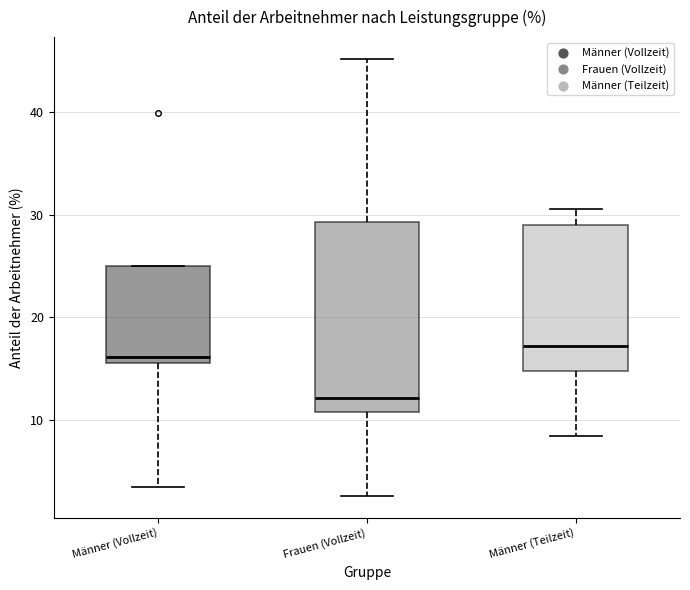

Reading left to right, read every box against the y-axis: the position of its median line, the range the box covers, and the ends of its whiskers. The values are not printed on the chart, so give them approximately, as read against the axis.

Männer (Vollzeit): median 16 (just above the box's lower edge), box 16 to 25, whiskers 3 to 25
Frauen (Vollzeit): median 12, box 11 to 29, whiskers 3 to 45
Männer (Teilzeit): median 17, box 15 to 29, whiskers 8 to 31